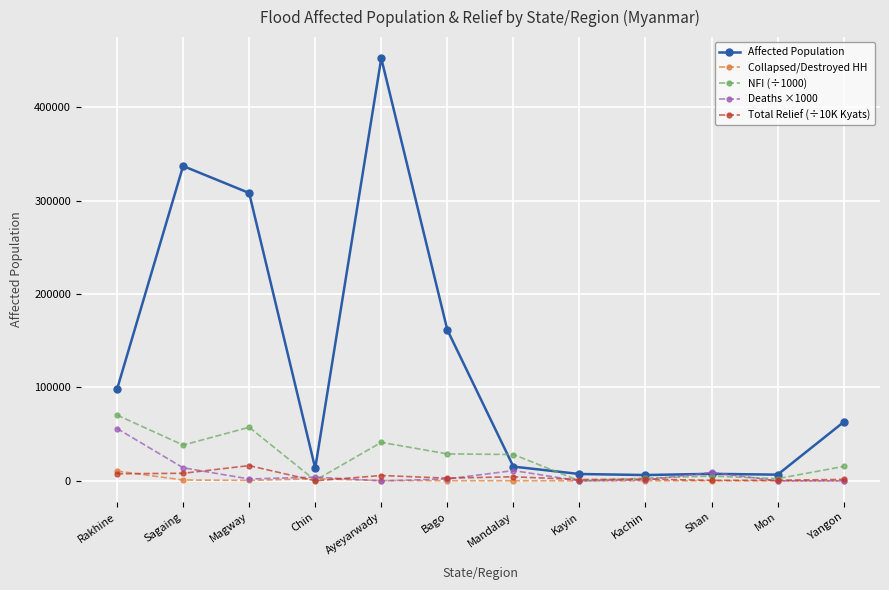

Where do Collapsed/Destroyed HH and Total Relief (÷10K Kyats) first cross each other?

Rakhine and Sagaing